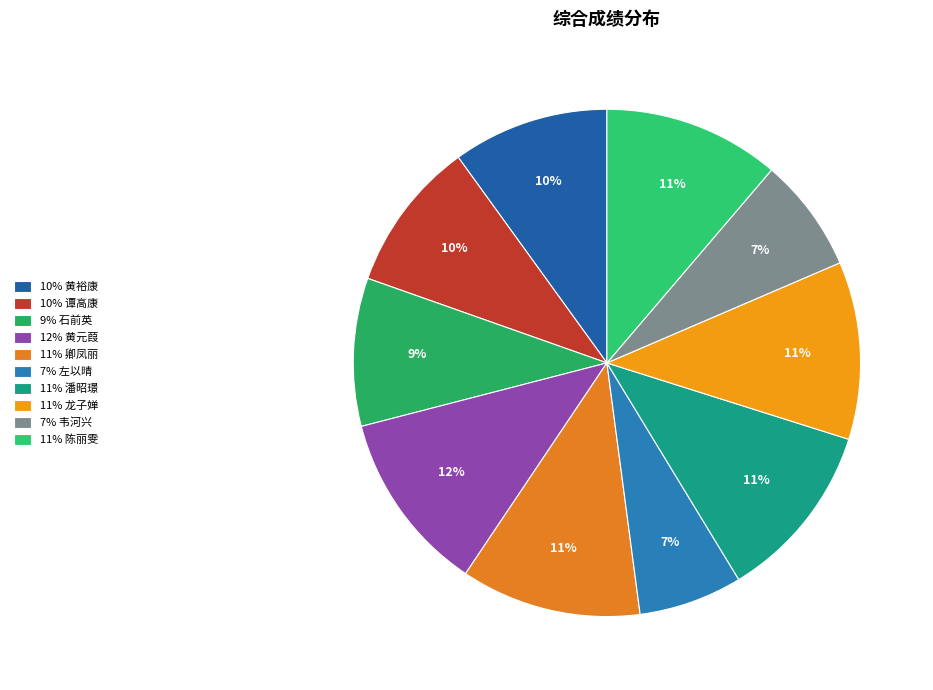

How many segments does this pie chart have?

10